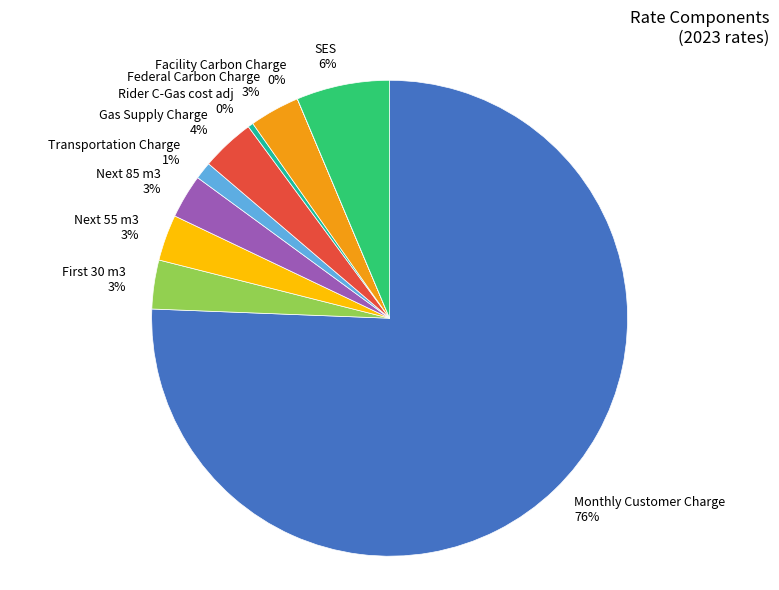

Which slice is the largest?

Monthly Customer Charge